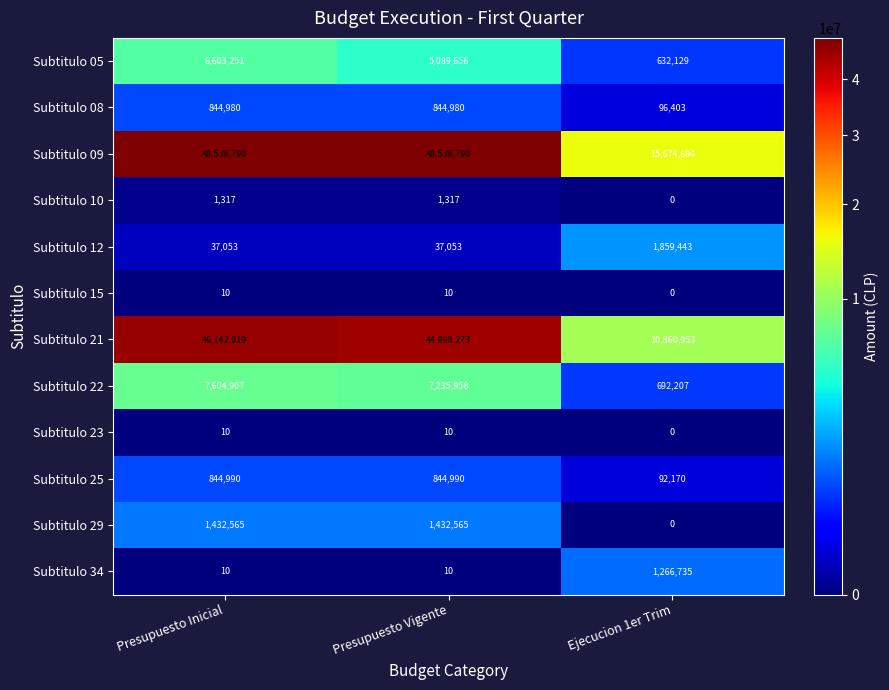

The value of Subtitulo 09 at Ejecucion 1er Trim is 8806879. True or false?

False